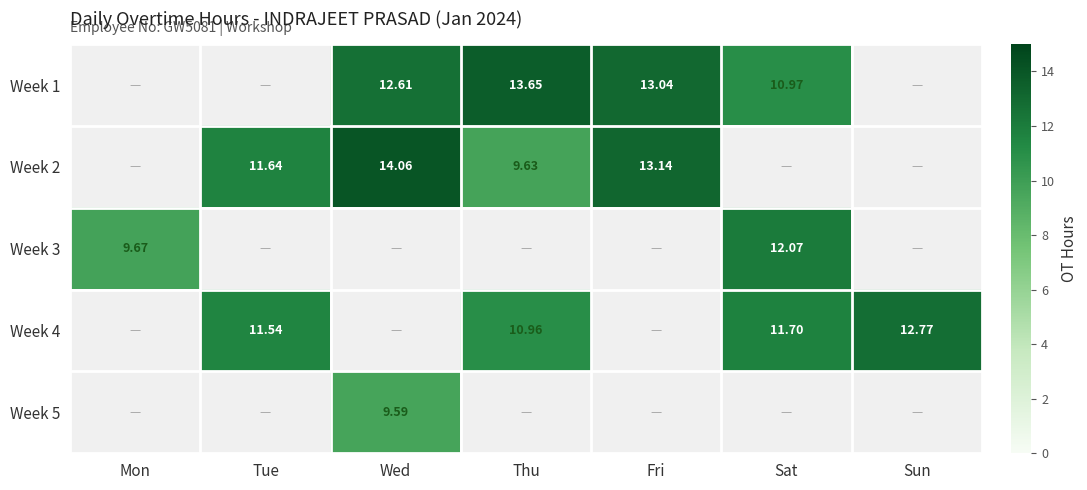

Which category has the lowest value across all series?

Mon